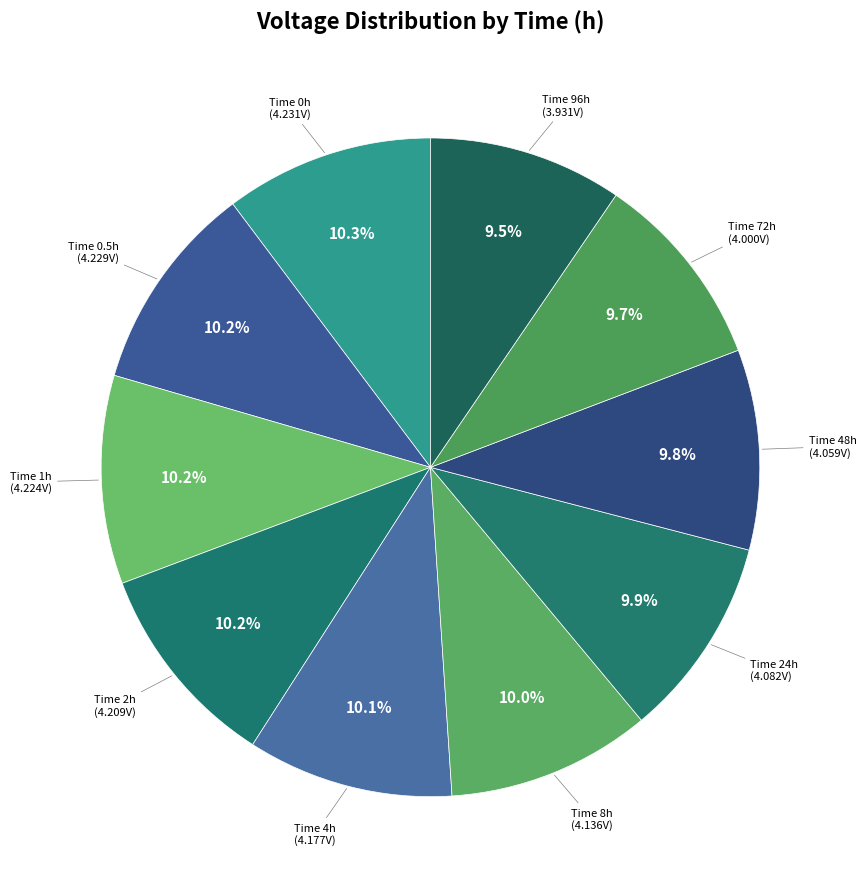

Does any single category account for the majority?

No